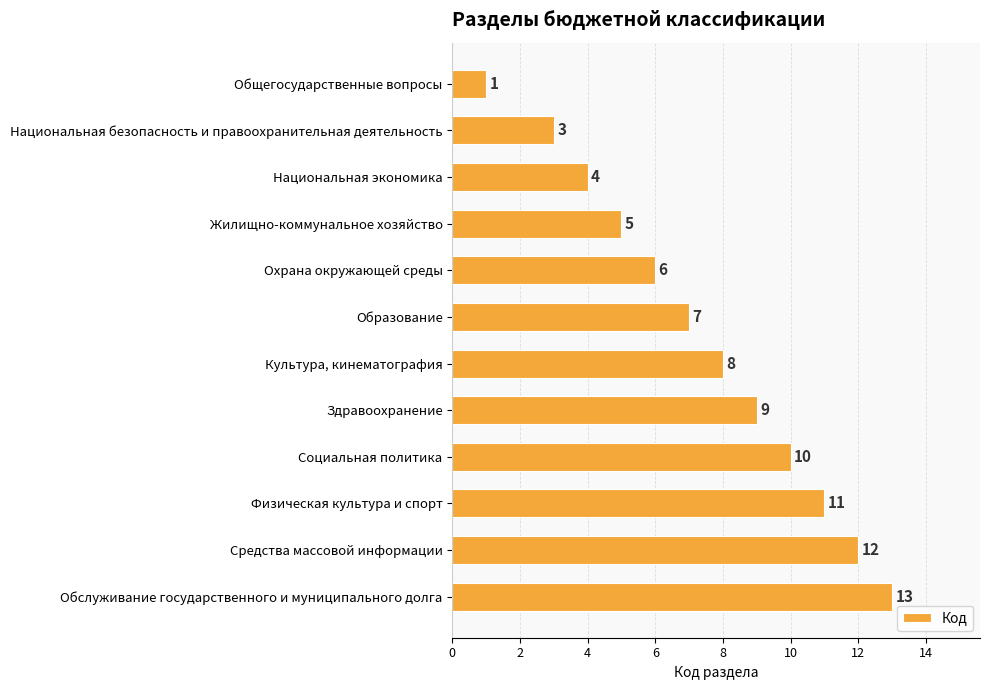

The value at Национальная экономика is 4. True or false?

True